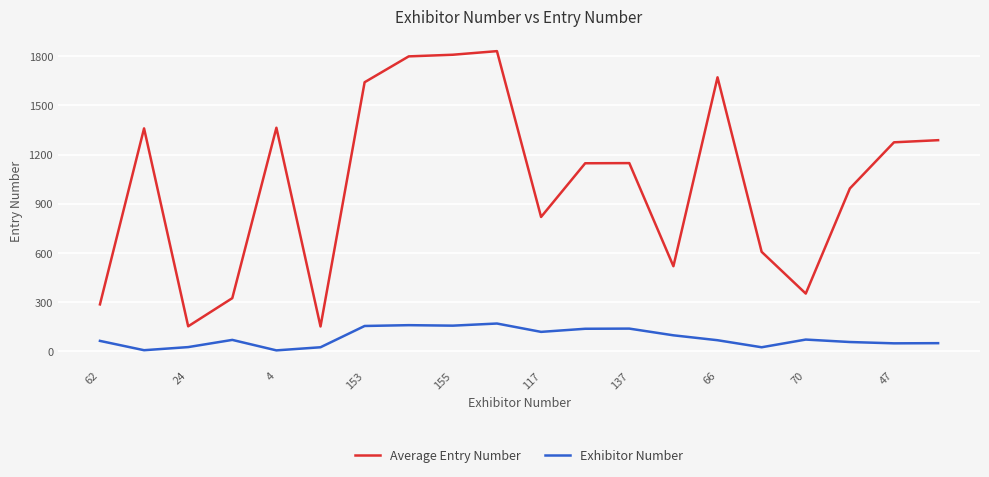

What is the maximum value shown in the chart?

1832